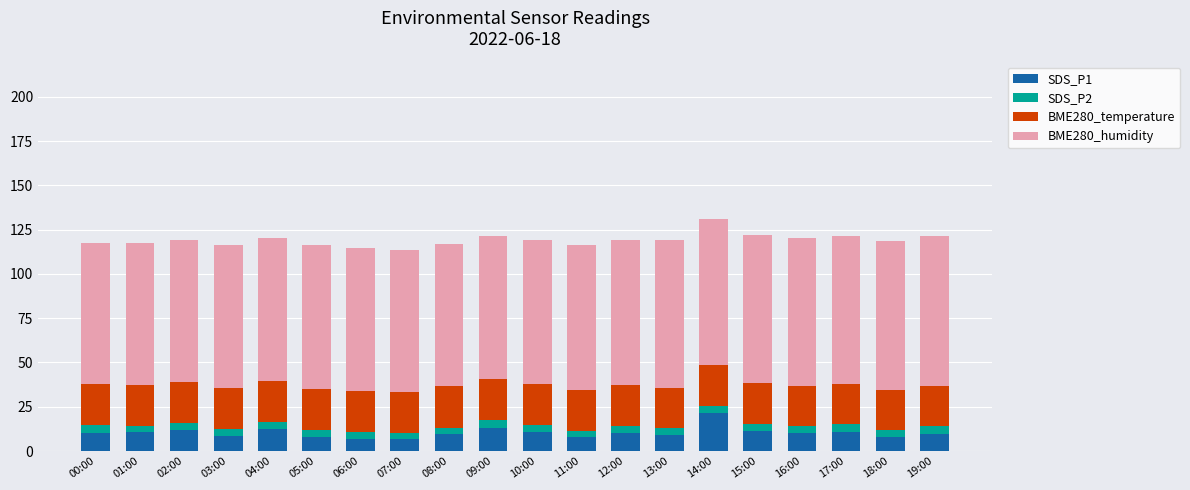

What is the total value across all series at 18:00?

118.7